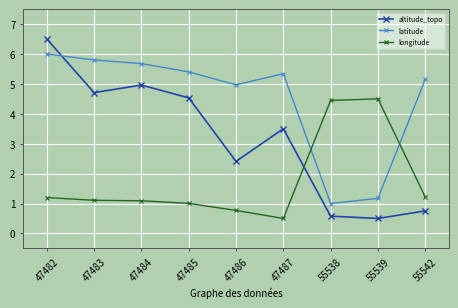

List the series in order of their peak value, highest first.

altitude_topo, latitude, longitude